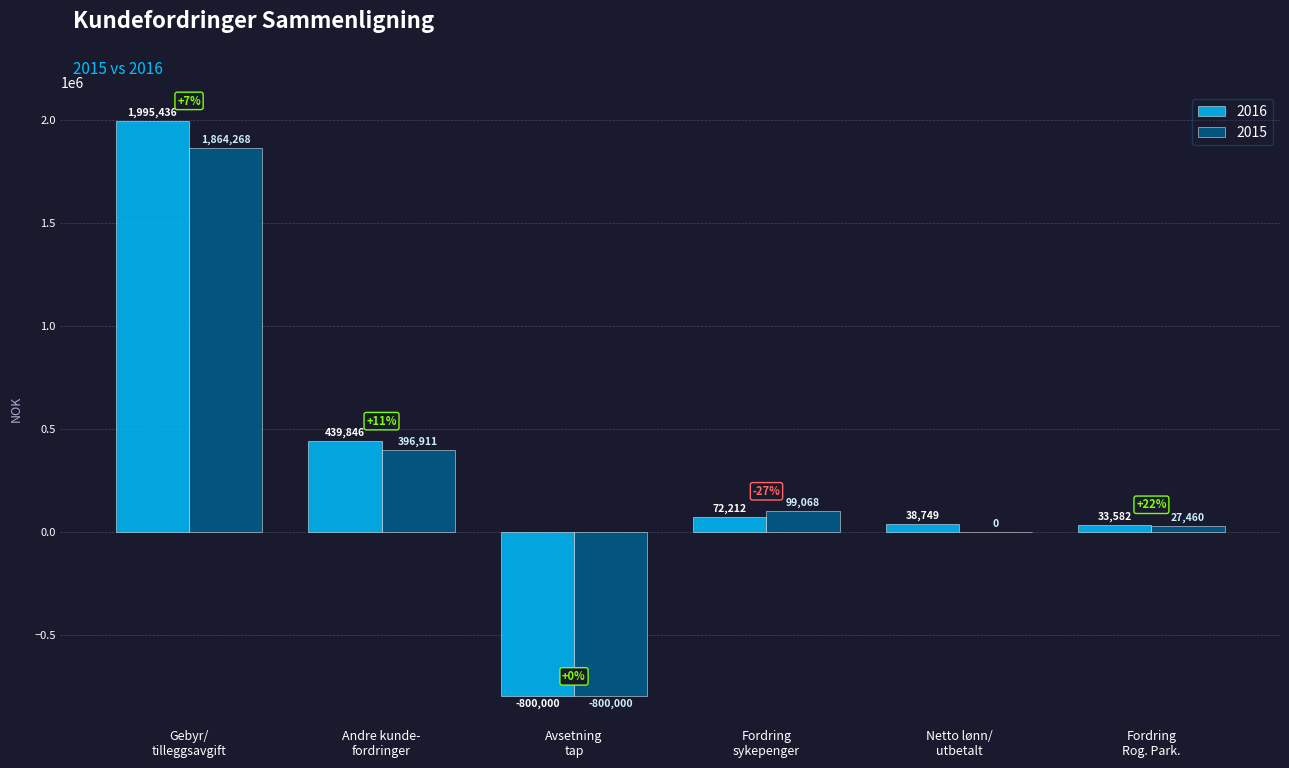

What is the highest value of the 2016 series?

1995436.2